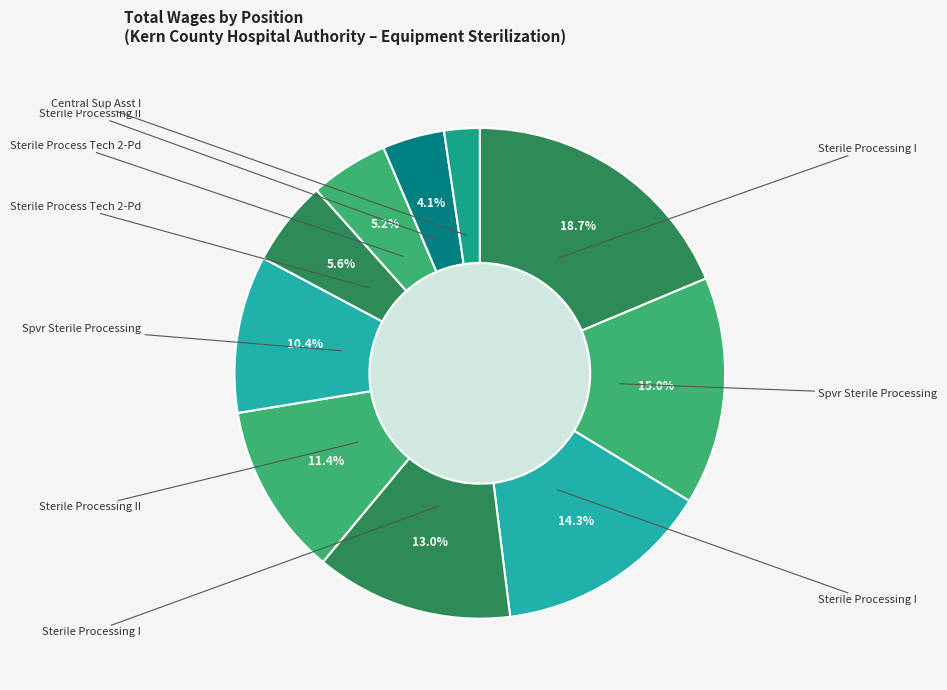

Does any single category account for the majority?

No